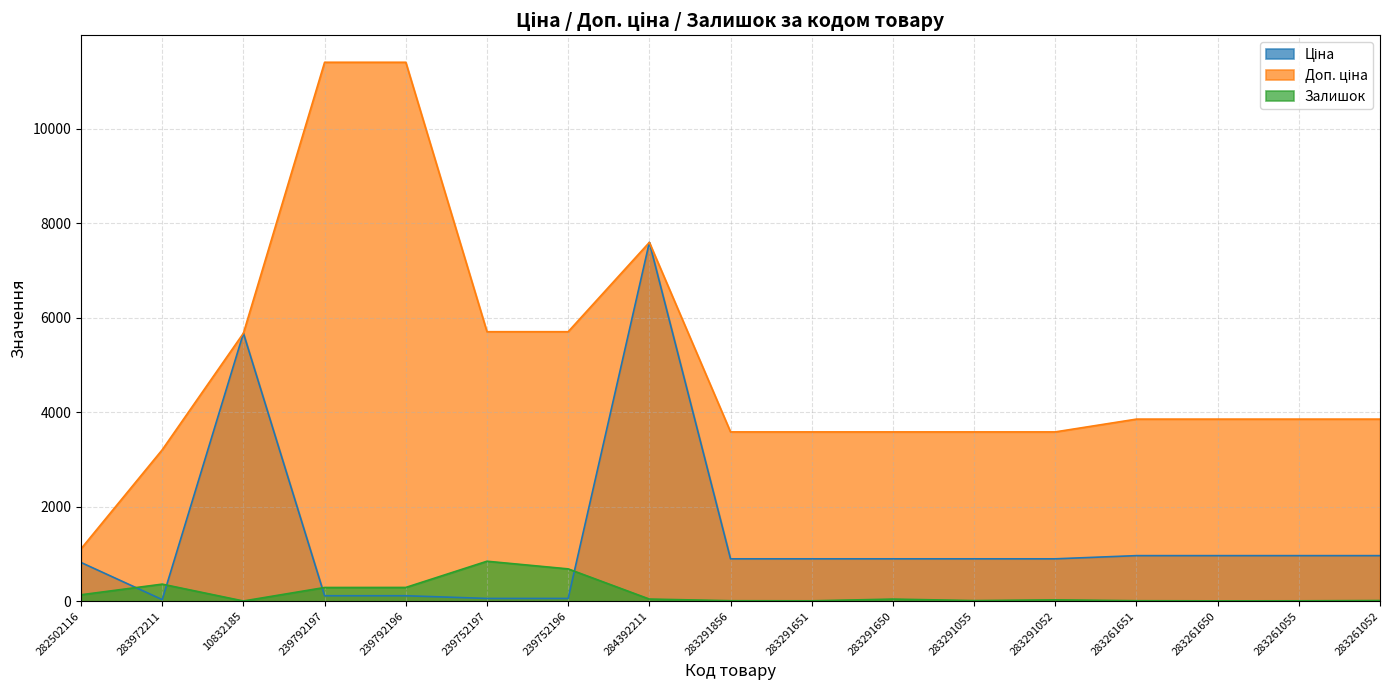

Reading left to right, list all the values displayed in this chart.

Ціна: 282502116=818.5	283972211=32.0	10832185=5673.8	239792197=114.1	239792196=114.1	239752197=57.0	239752196=57.0	284392211=7596.5	283291856=895.9	283291651=895.9	283291650=895.9	283291055=895.9	283291052=895.9	283261651=963.5	283261650=963.5	283261055=963.5	283261052=963.5
Доп. ціна: 282502116=1109.2	283972211=3205.0	10832185=5673.8	239792197=11410.0	239792196=11410.0	239752197=5705.0	239752196=5705.0	284392211=7596.5	283291856=3583.6	283291651=3583.6	283291650=3583.6	283291055=3583.6	283291052=3583.6	283261651=3854.0	283261650=3854.0	283261055=3854.0	283261052=3854.0
Залишок: 282502116=135.0	283972211=360.0	10832185=3.0	239792197=289.0	239792196=290.0	239752197=845.0	239752196=683.0	284392211=44.0	283291856=9.0	283291651=7.0	283291650=43.0	283291055=12.0	283291052=27.0	283261651=9.0	283261650=6.0	283261055=7.0	283261052=13.0